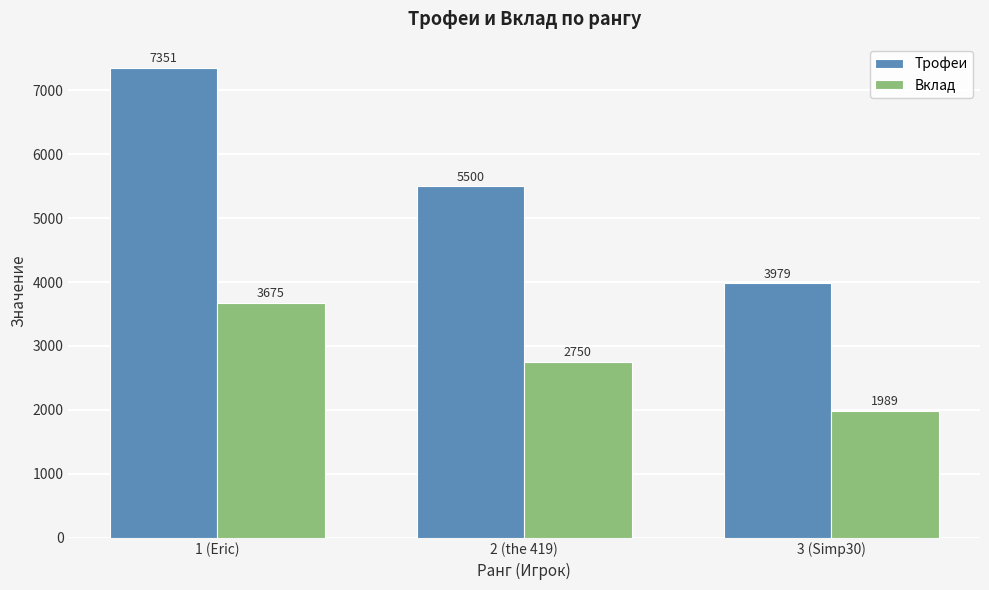

What is the label of the 1st bar from the left?

1 (Eric)